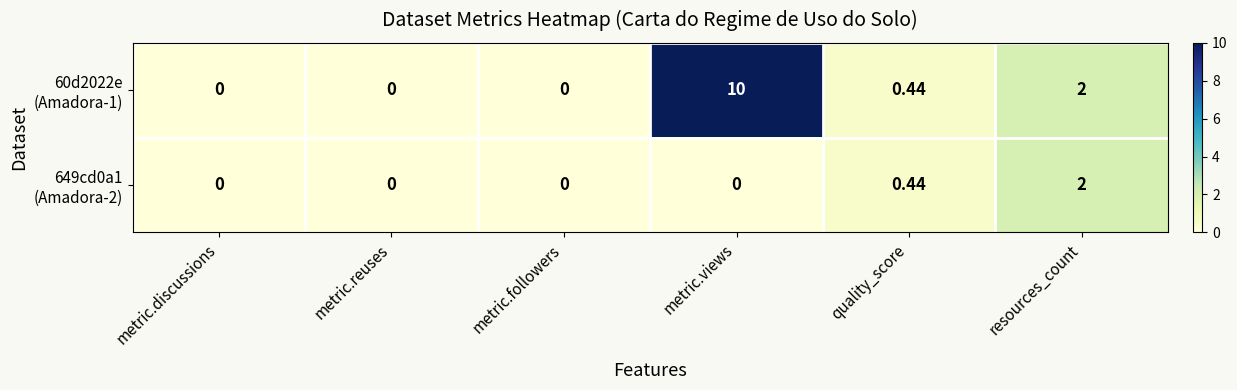

At which category is the sum across all series the highest?

metric.views